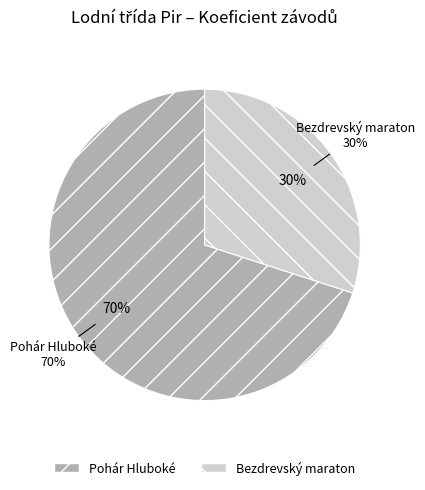

Count the number of slices in the pie.

2